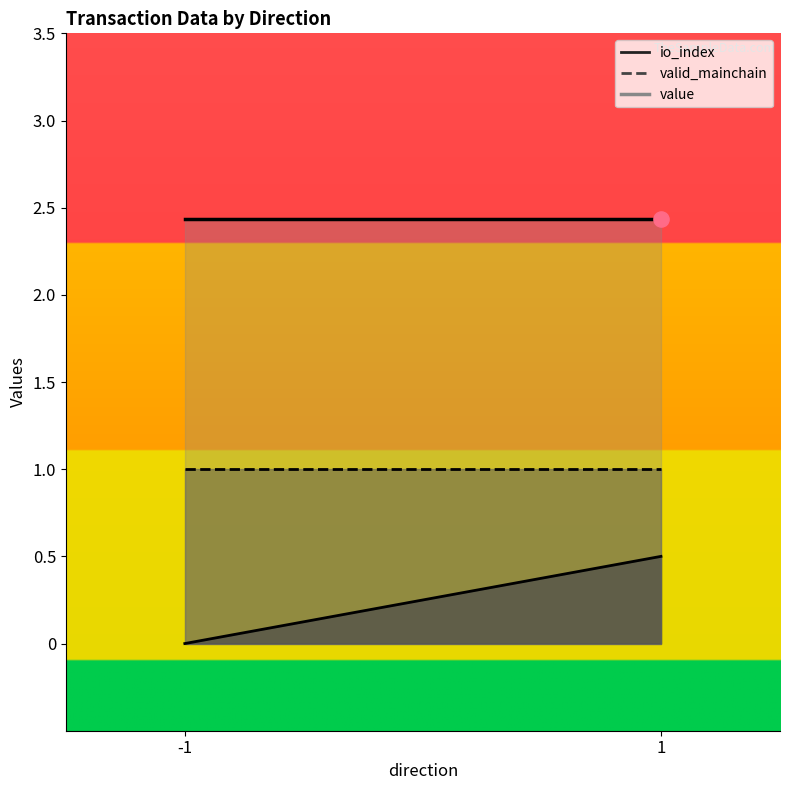

What is the total value across all series at -1?

3.4